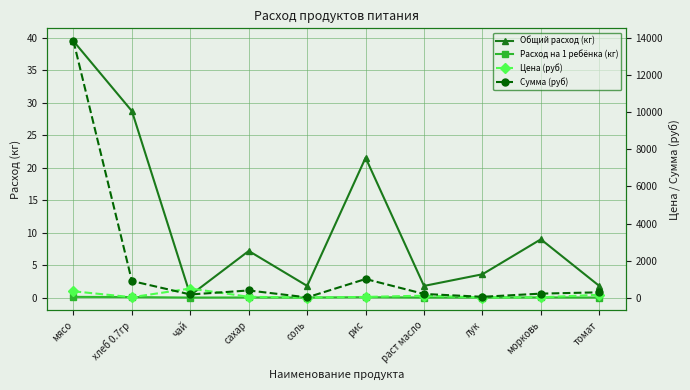

At which category is the sum across all series the highest?

мясо